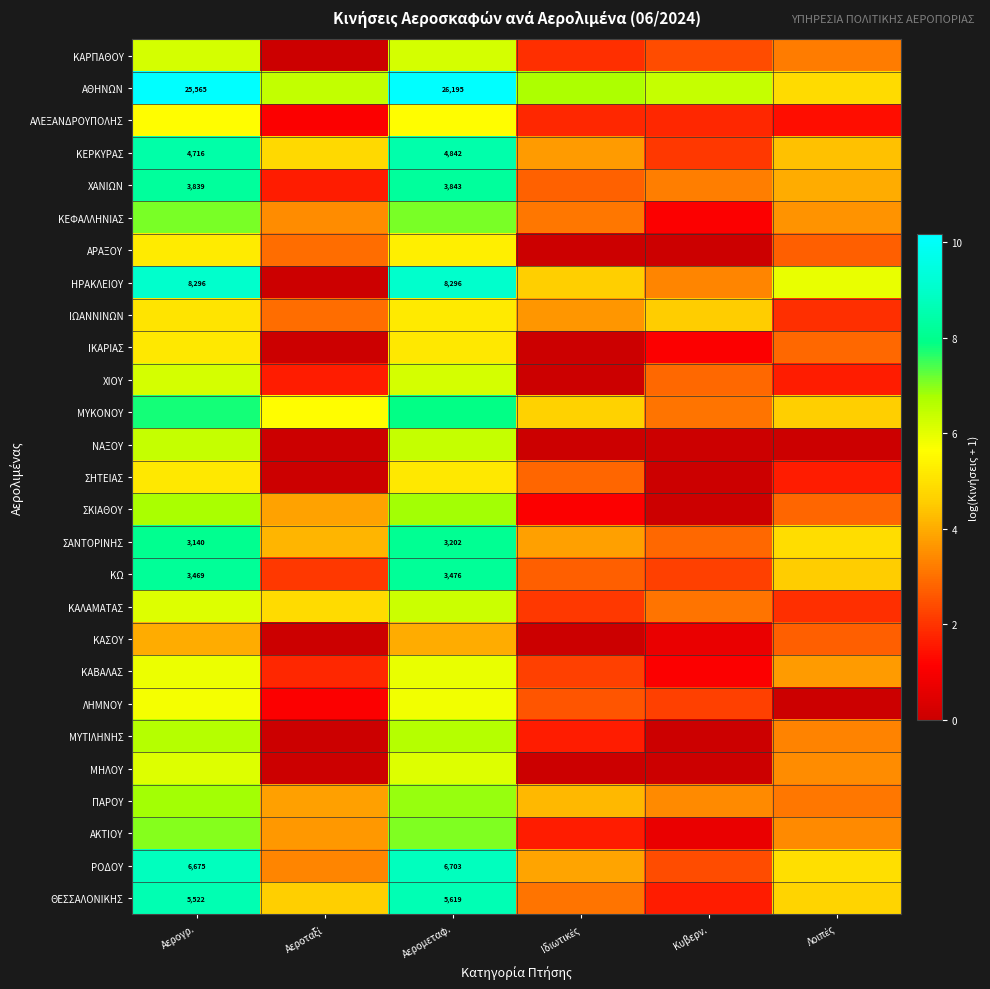

Count the number of categories in the chart.

6